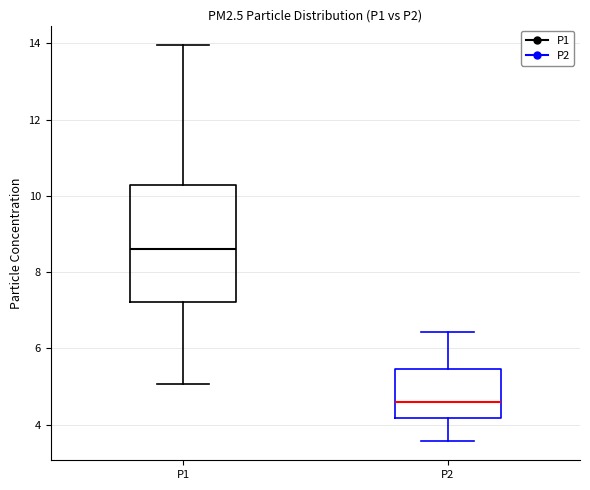

Where does the upper whisker of the box for P1 end on the y-axis? The values are not printed on the chart, so give them approximately, as read against the axis.

14.0